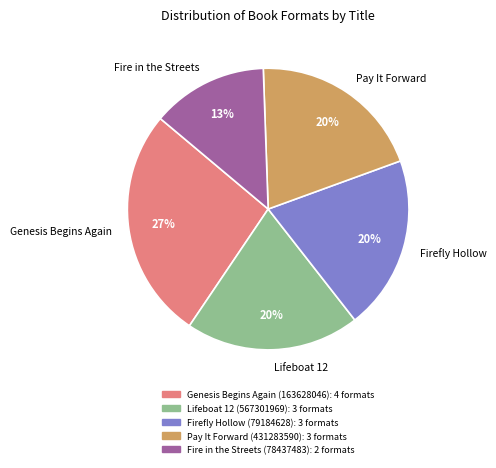

Which category has the smallest portion of the pie?

Fire in the Streets